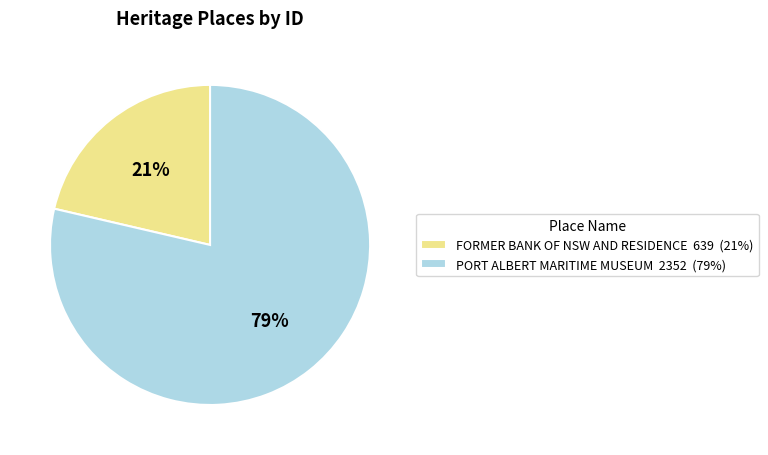

To the nearest percent, what is the combined percentage of PORT ALBERT MARITIME MUSEUM and FORMER BANK OF NSW AND RESIDENCE?

100%